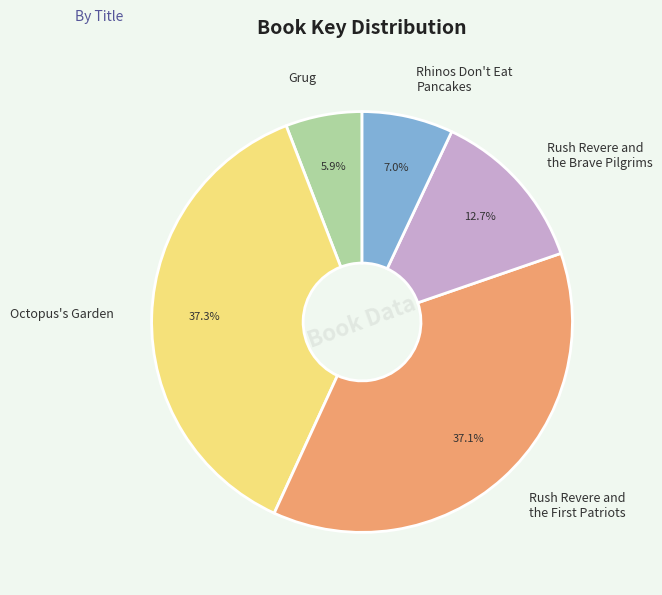

Which slice is the smallest?

Grug